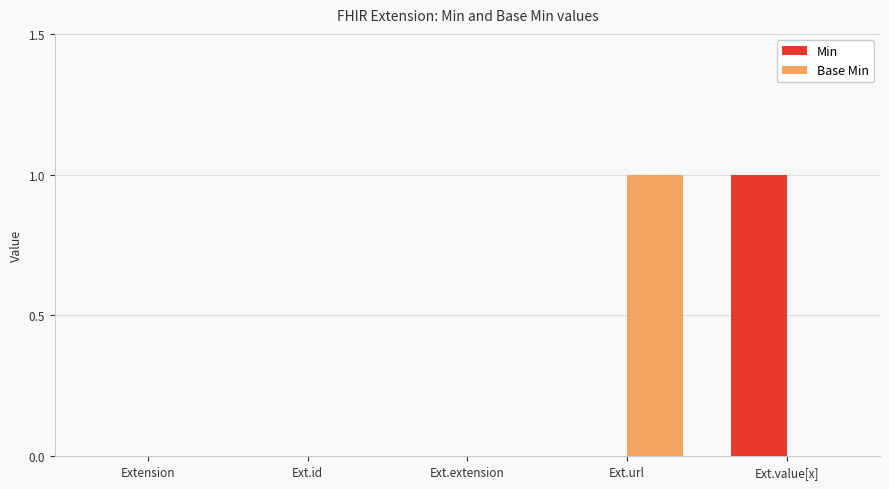

Reading left to right, transcribe all the data shown in this chart.

Min: 0	0	0	0	1
Base Min: 0	0	0	1	0